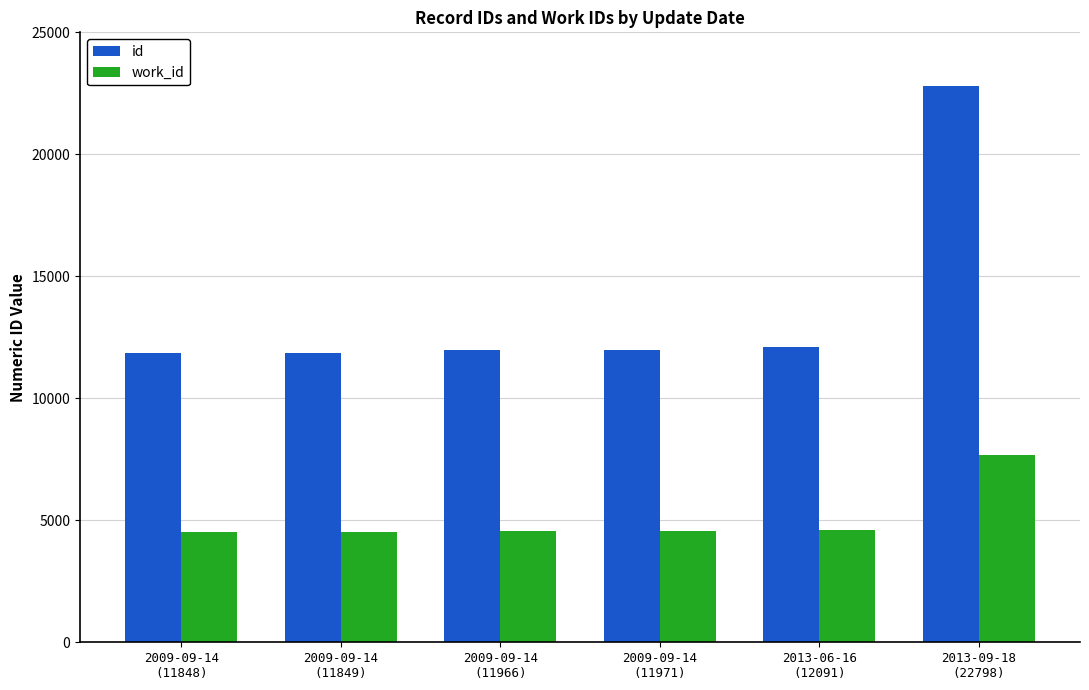

What is the spread (max minus min) of values at 2009-09-14
(11966)?

7414